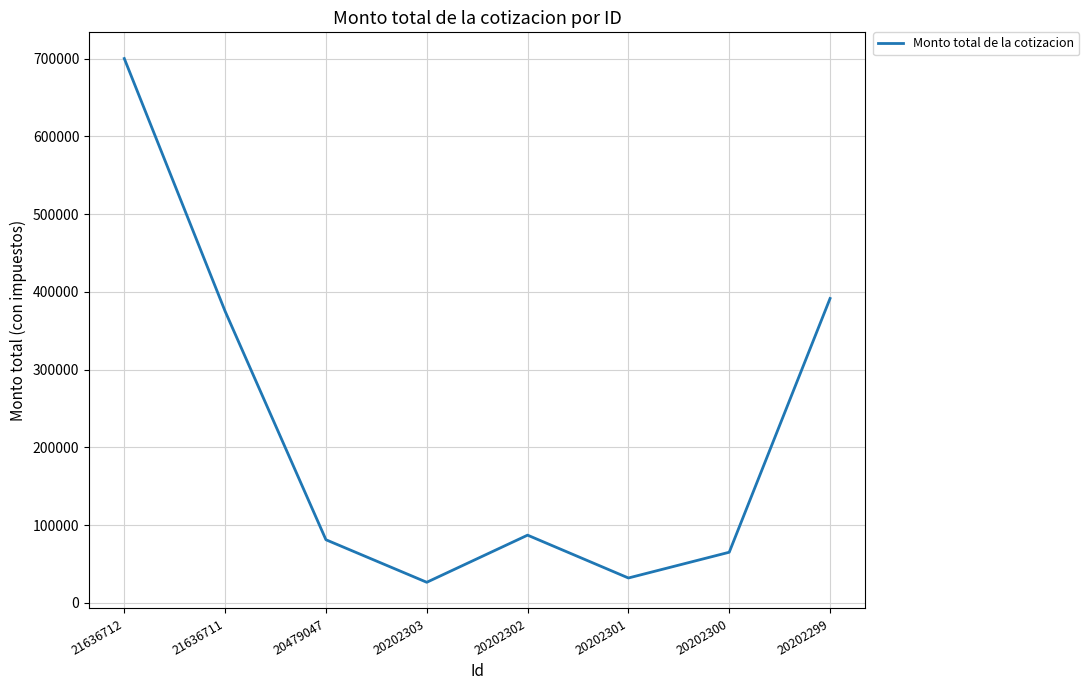

What is the difference between the values at 21636712 and 20202303?

673610.0